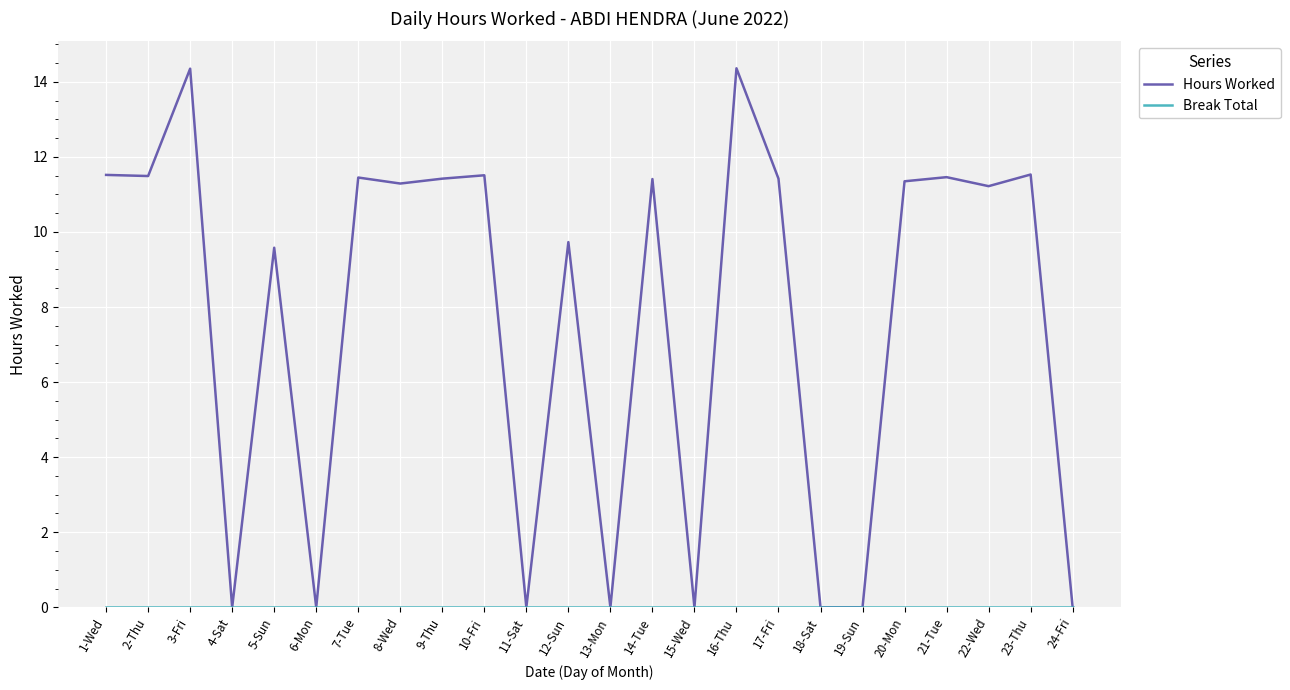

How many values in the Hours Worked series are below 11?

10